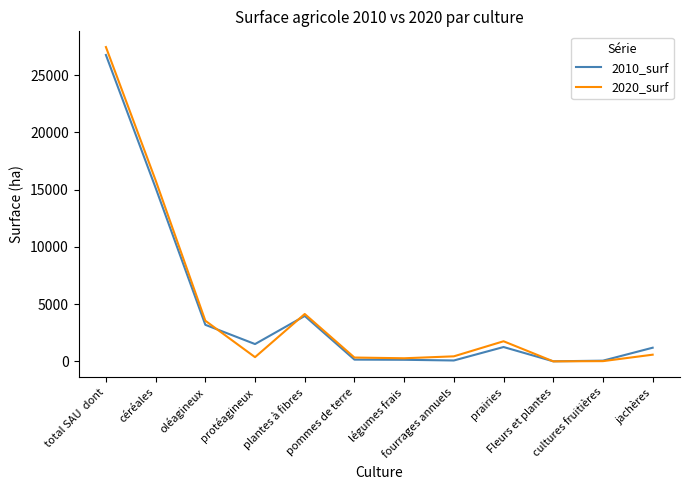

Where do 2010_surf and 2020_surf first cross each other?

oléagineux and protéagineux